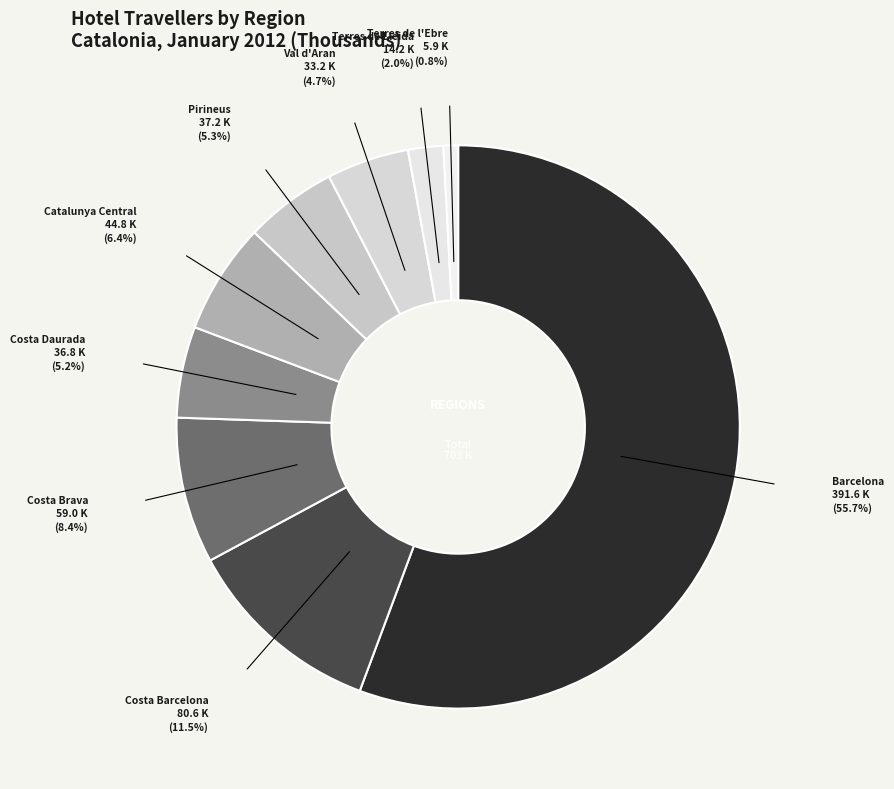

Rank the categories by value from lowest to highest.

Terres de l'Ebre, Terres de Lleida, Val d'Aran, Costa Daurada, Pirineus, Catalunya Central, Costa Brava, Costa Barcelona, Barcelona